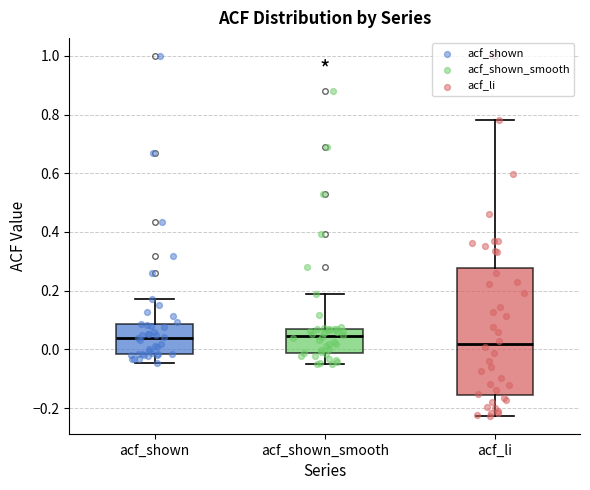

Where is the upper edge of the box for acf_li on the y-axis? The values are not printed on the chart, so give them approximately, as read against the axis.

0.28